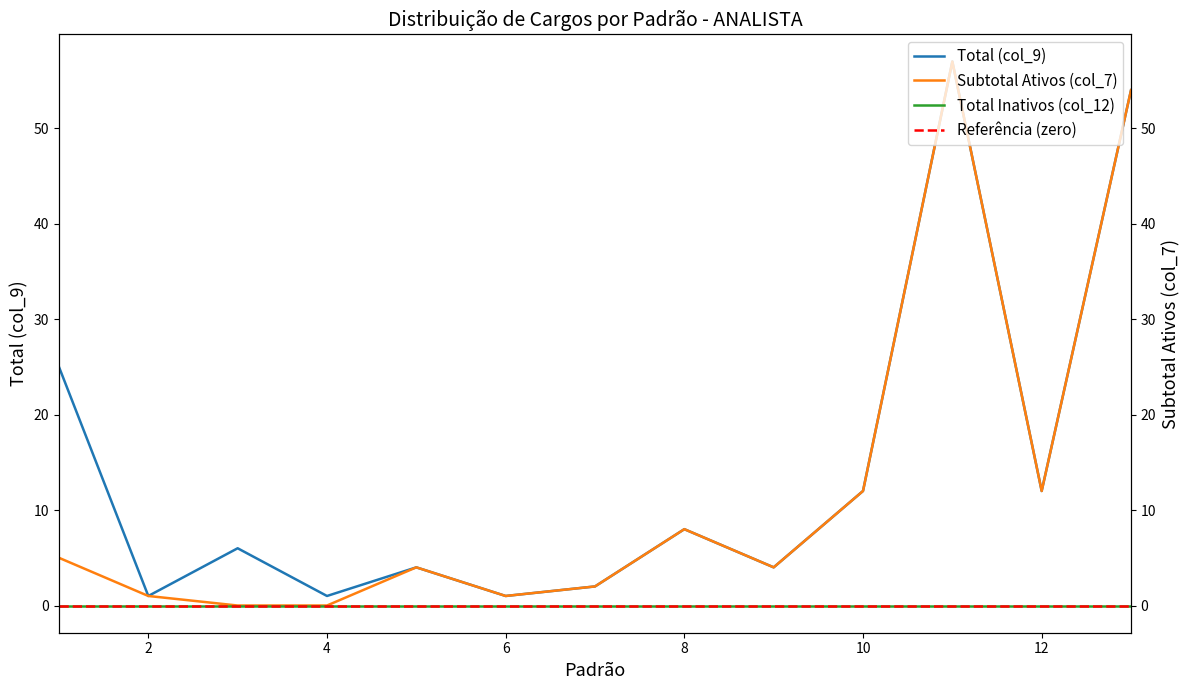

What is the difference between the Subtotal Ativos (col_7) values at 4 and 8?

8